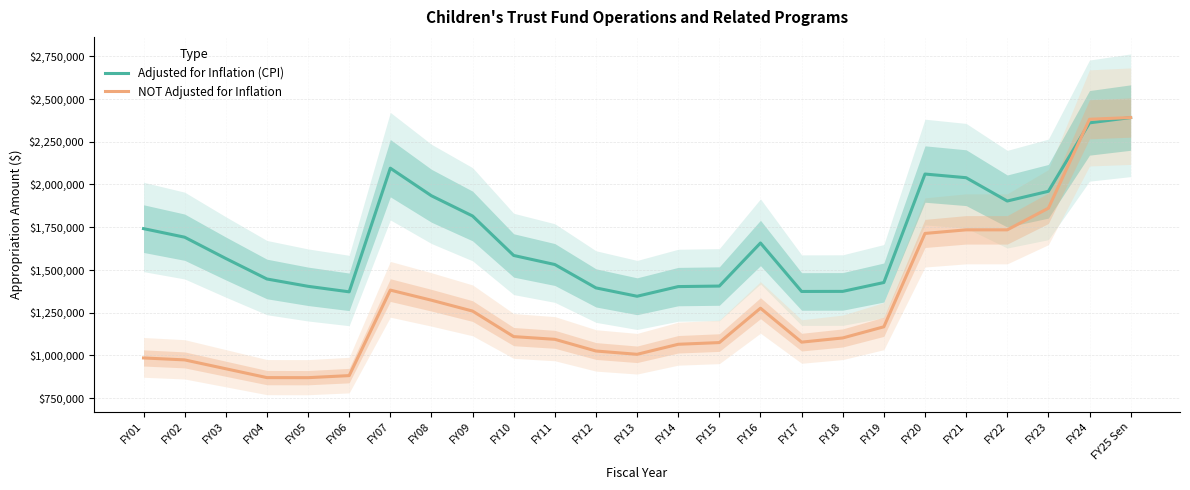

What is the value of the Adjusted for Inflation (CPI) point at the 11th from the left?

1531888